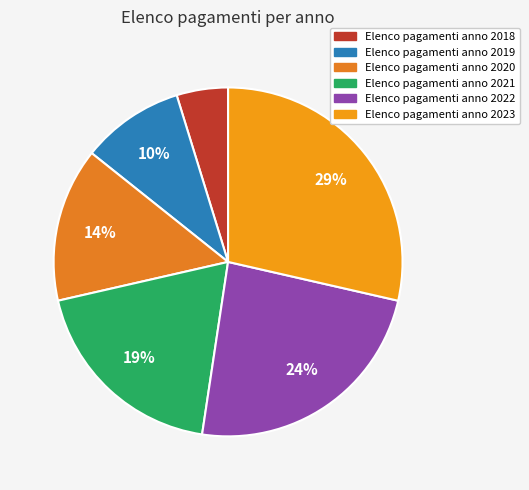

Count the number of slices in the pie.

6